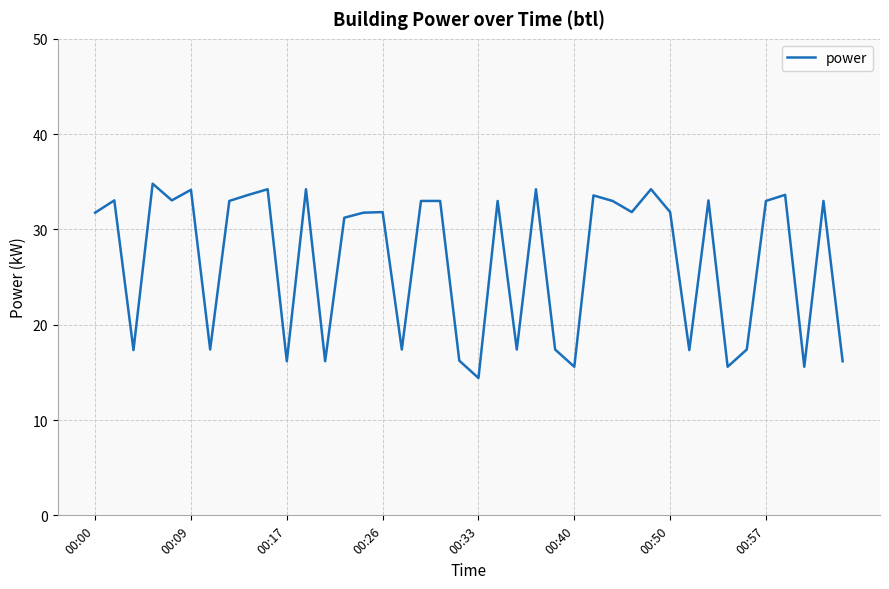

What is the minimum value shown in the chart?

14.4